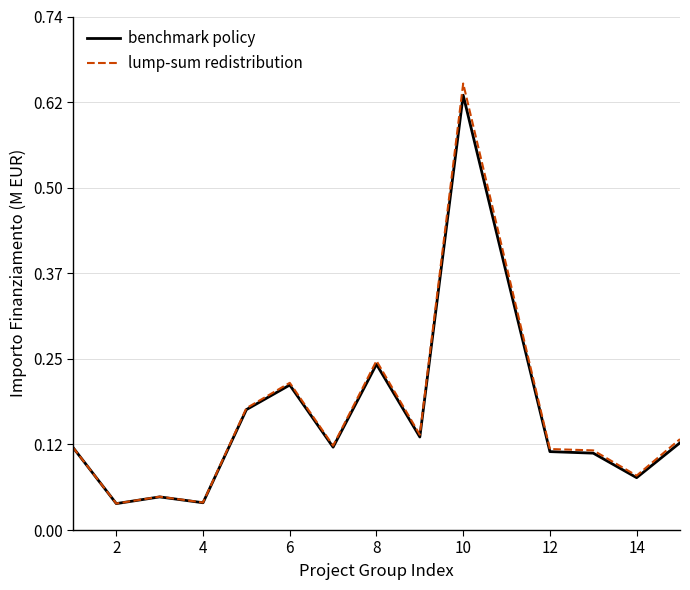

What is the sum of all benchmark policy values?

2.6